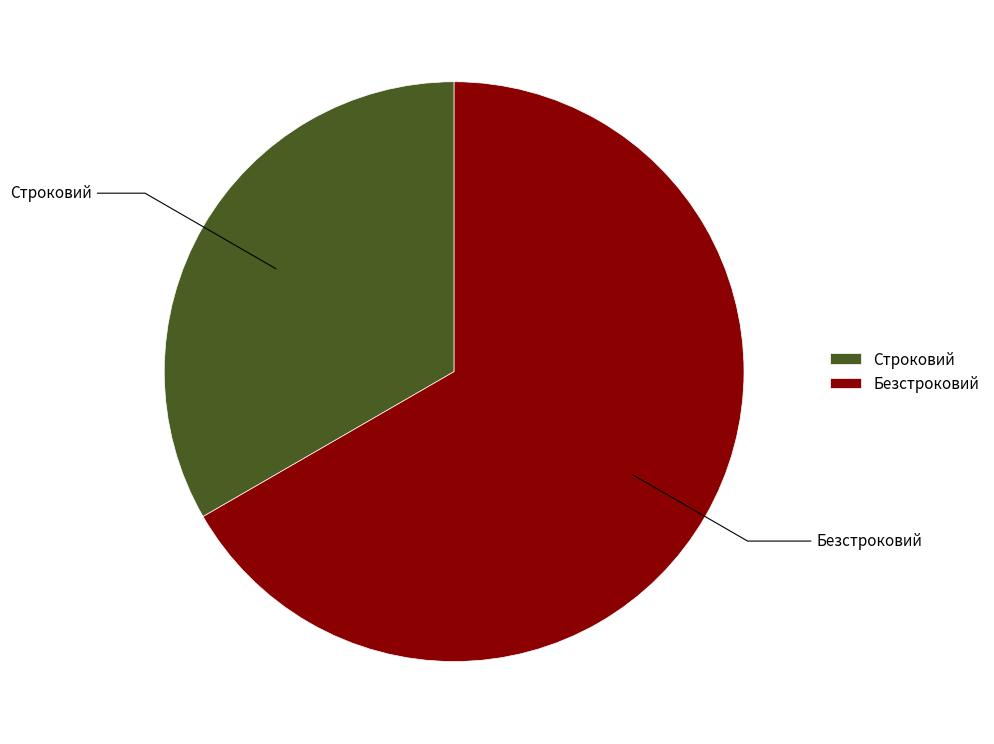

True or false: Безстроковий accounts for 67% of the total.

True